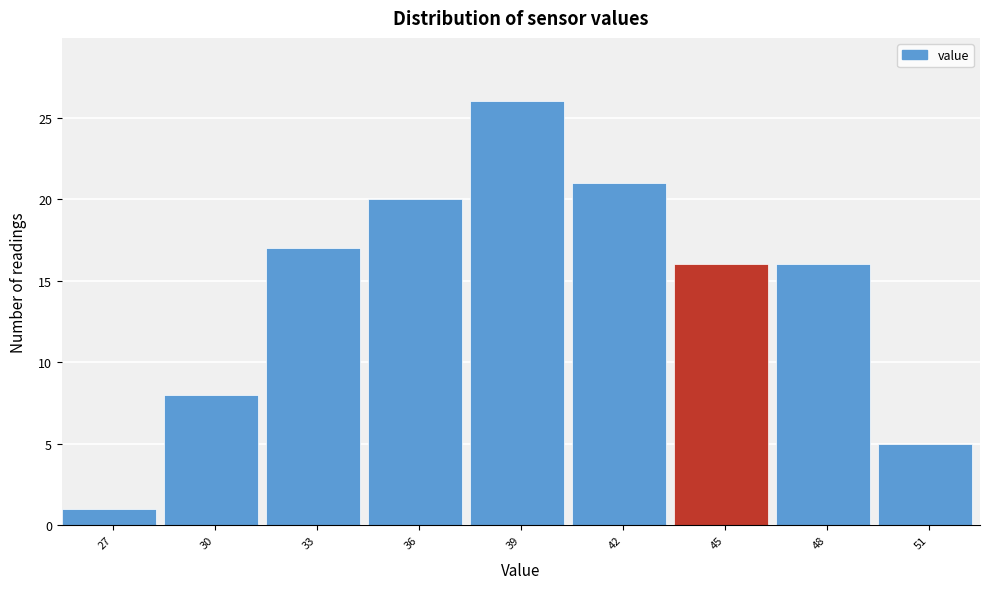

Reading left to right, list all the values displayed in this chart.

27=1	30=8	33=17	36=20	39=26	42=21	45=16	48=16	51=5